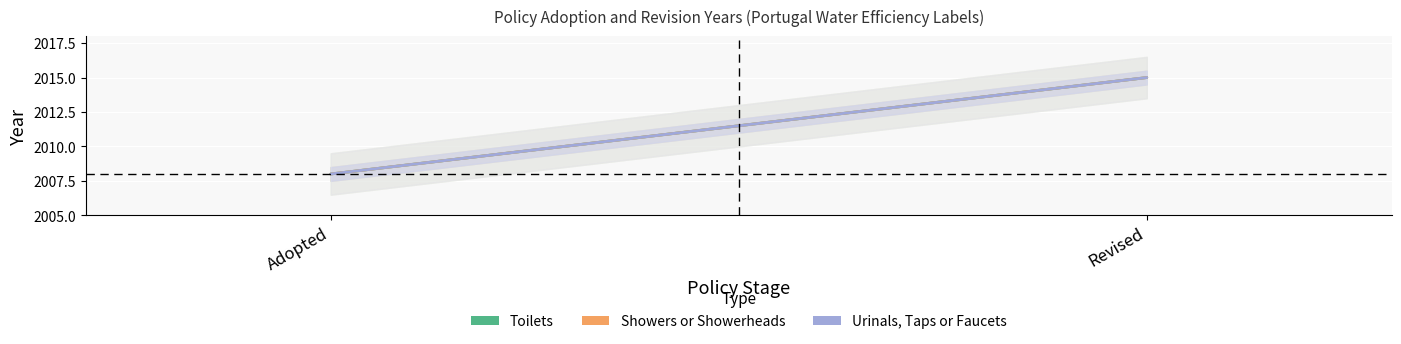

What value does the Forecast series have at Revised?

2015